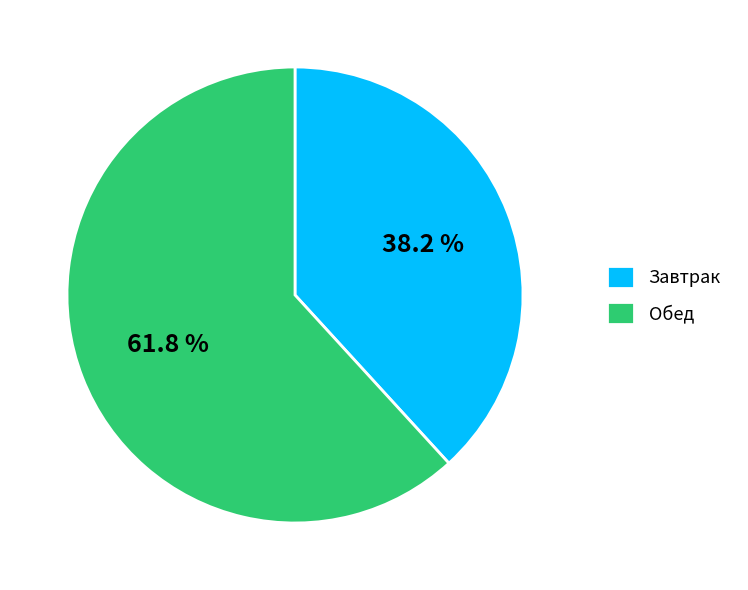

Is there a majority slice in this chart?

Yes